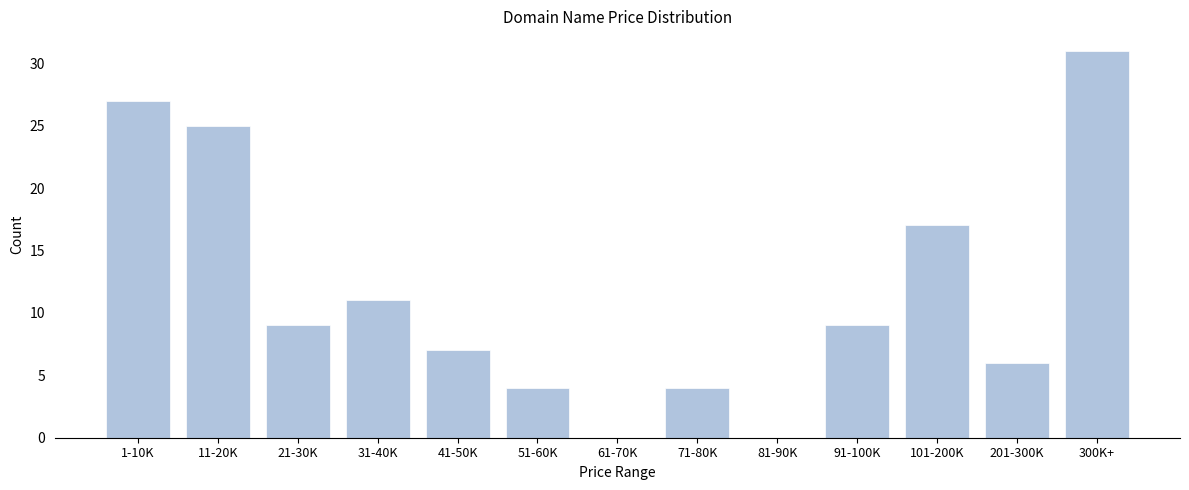

Reading left to right, list all the values displayed in this chart.

1-10K=27	11-20K=25	21-30K=9	31-40K=11	41-50K=7	51-60K=4	61-70K=0	71-80K=4	81-90K=0	91-100K=9	101-200K=17	201-300K=6	300K+=31